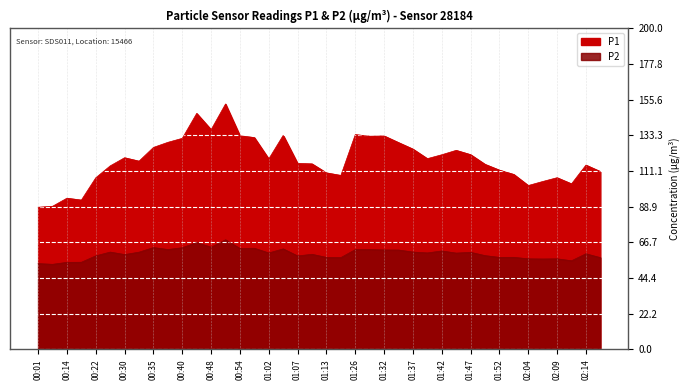

What is the lowest value of the P2 series?

53.0